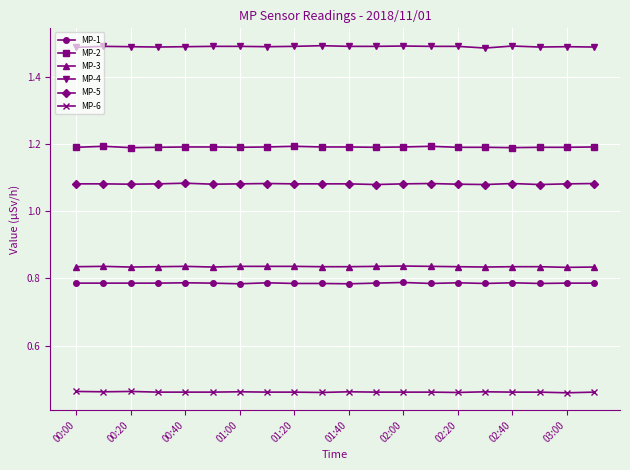

True or false: MP-3 and MP-2 cross at least once.

False